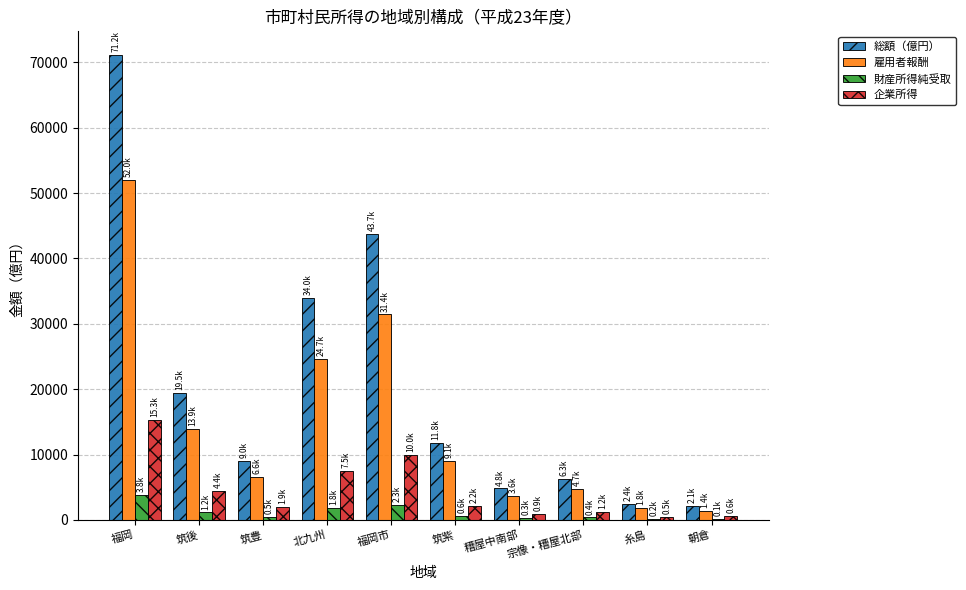

How many data points in 総額（億円） are above 11835?

5